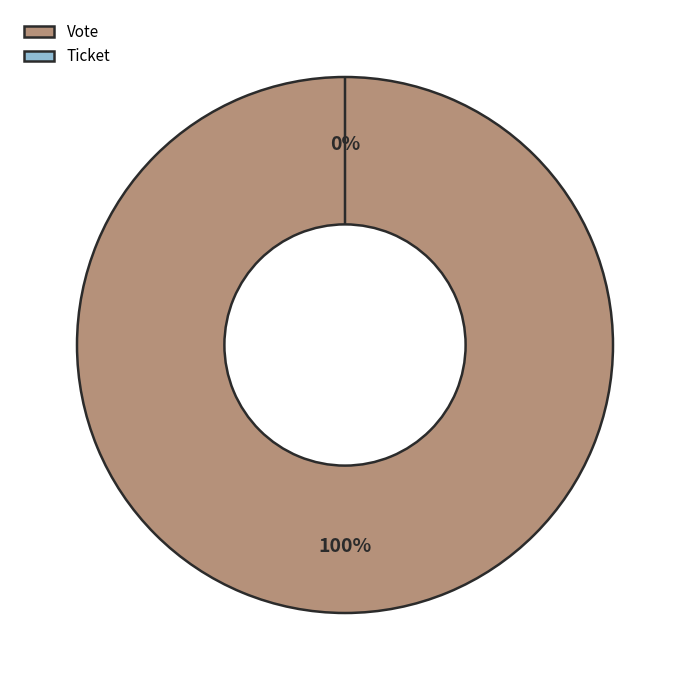

What percentage is the Vote slice, to the nearest percent?

100%